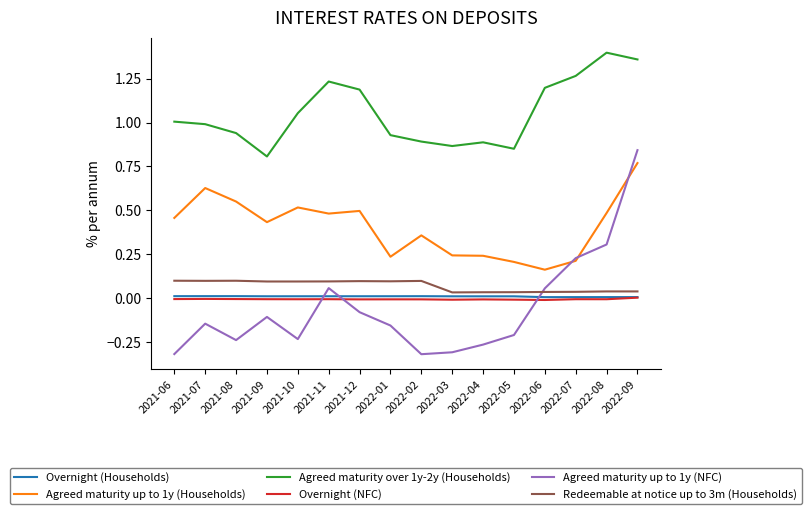

Which series has the largest total across all categories?

Agreed maturity over 1y-2y (Households)